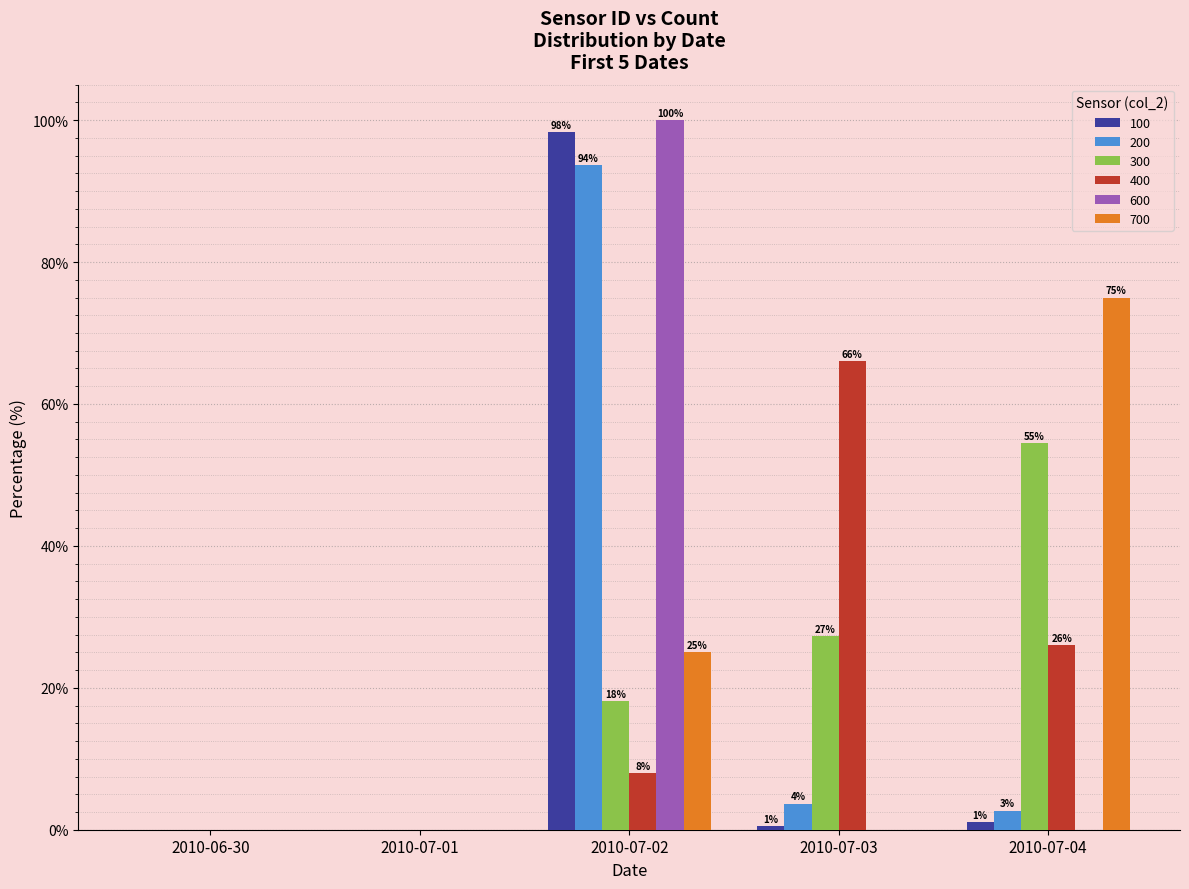

Between 2010-07-01 and 2010-07-04, which series saw the biggest shift?

700